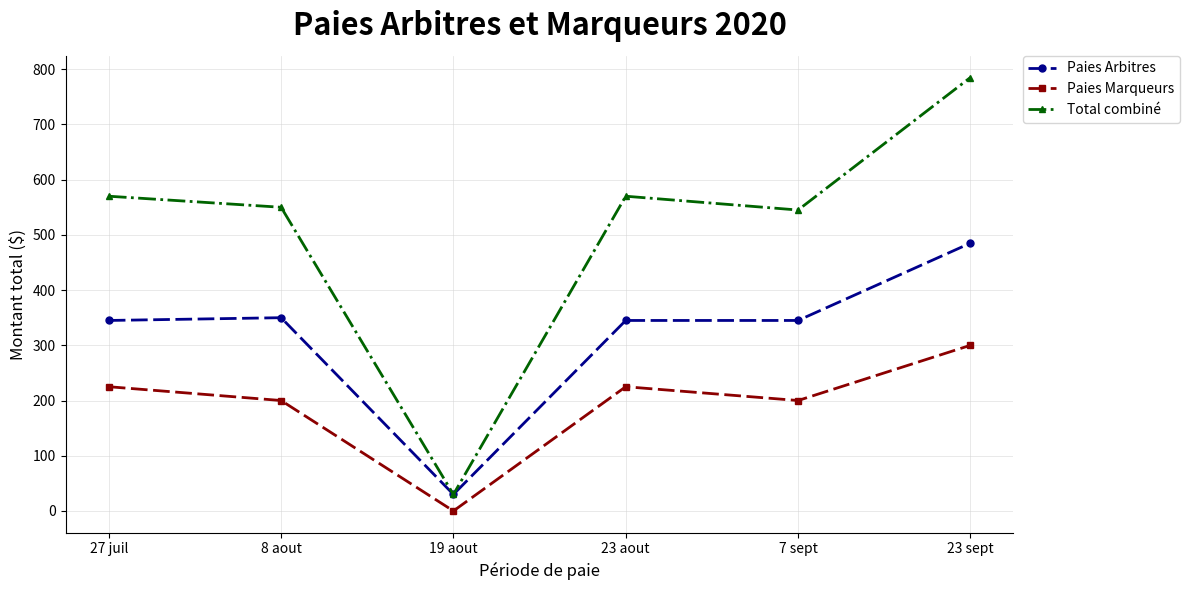

True or false: Paies Marqueurs and Paies Arbitres cross at least once.

False